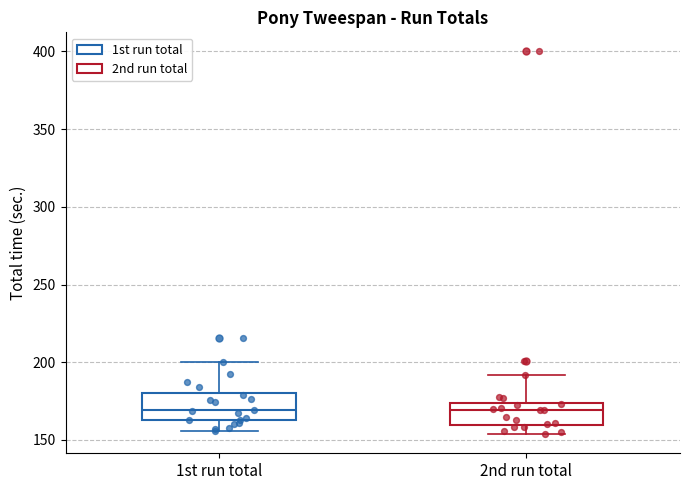

Where is the upper edge of the box for 2nd run total on the y-axis? The values are not printed on the chart, so give them approximately, as read against the axis.

175